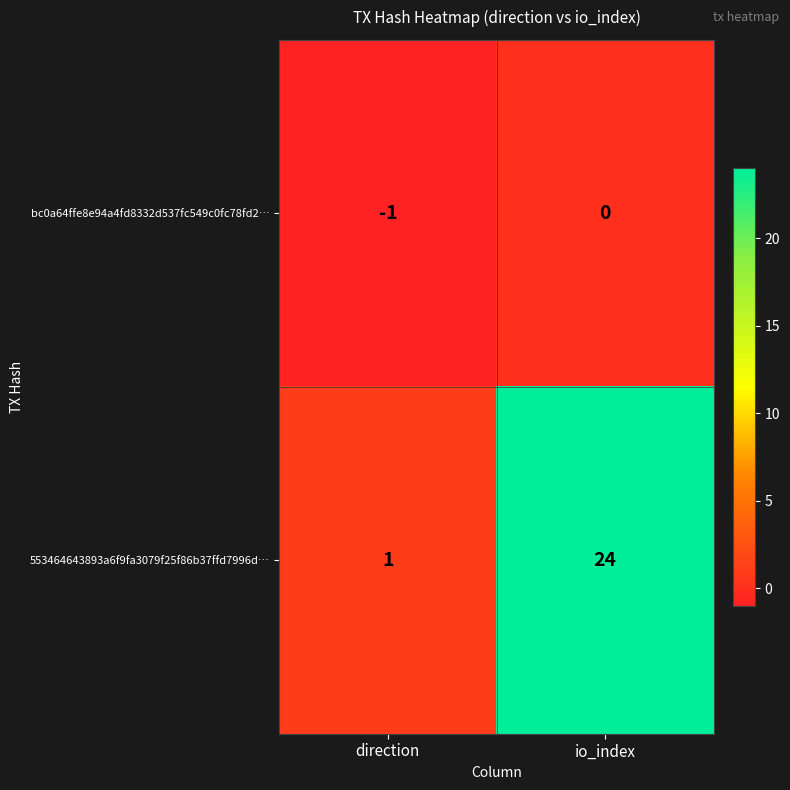

Which series changed the most between direction and io_index?

553464643893a6f9fa3079f25f86b37ffd7996d…